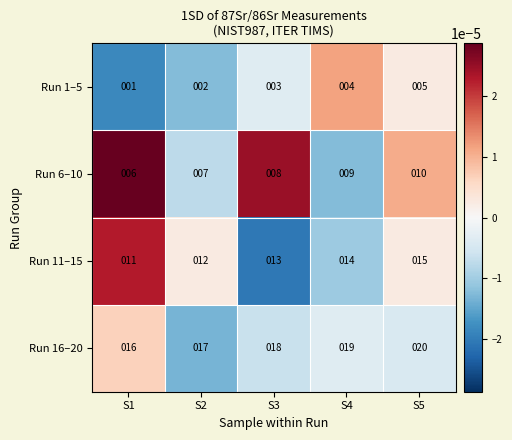

Reading right to left, extract all data points from this chart.

Run 1–5: S5=5	S4=4	S3=3	S2=2	S1=1
Run 6–10: S5=10	S4=9	S3=8	S2=7	S1=6
Run 11–15: S5=15	S4=14	S3=13	S2=12	S1=11
Run 16–20: S5=20	S4=19	S3=18	S2=17	S1=16